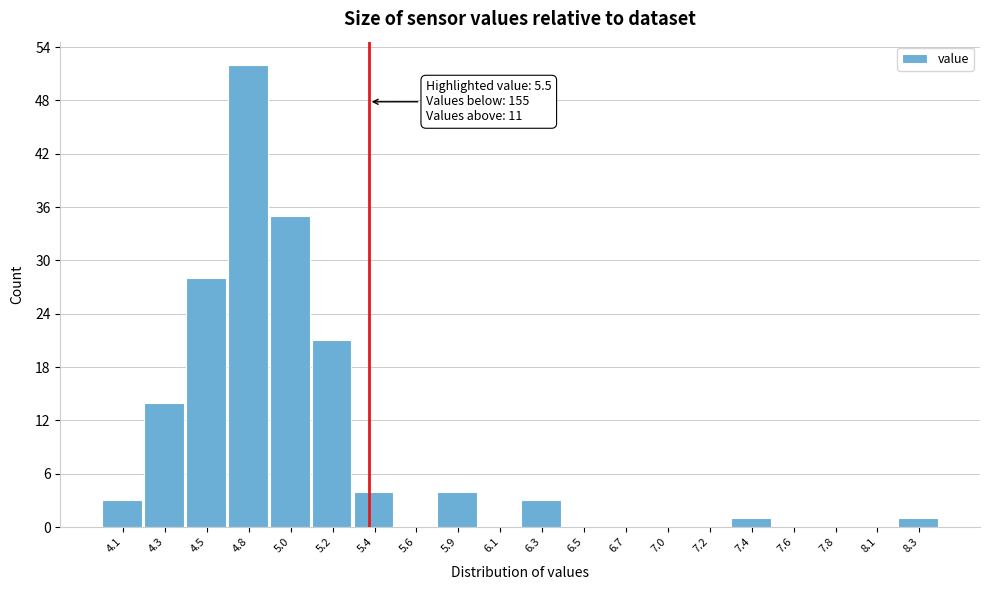

Reading left to right, extract all data points from this chart.

4.1=3	4.3=14	4.5=28	4.8=52	5.0=35	5.2=21	5.4=4	5.6=0	5.9=4	6.1=0	6.3=3	6.5=0	6.7=0	7.0=0	7.2=0	7.4=1	7.6=0	7.8=0	8.1=0	8.3=1